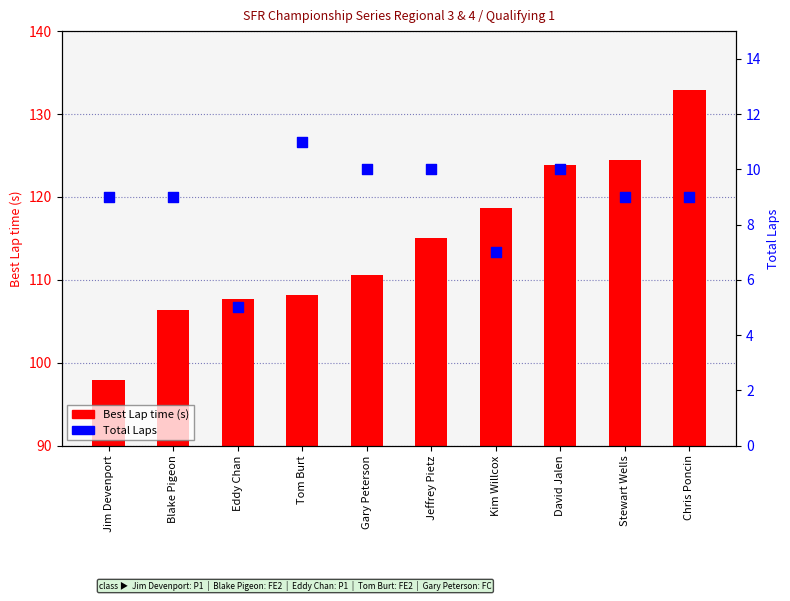

Which series has the largest Y range (max minus min)?

Best Lap time (s)